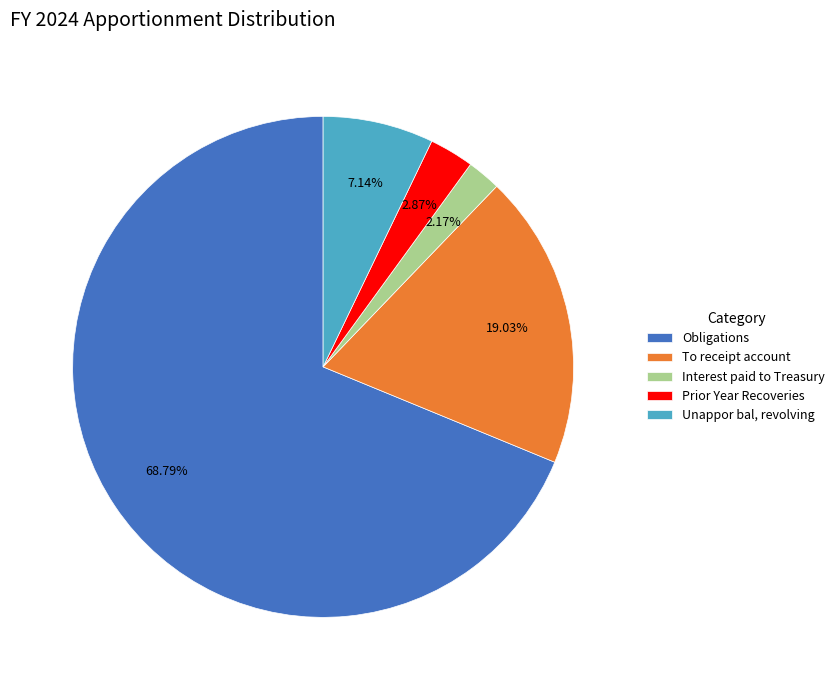

Is the sum of Unappor bal, revolving and Interest paid to Treasury greater than half?

No